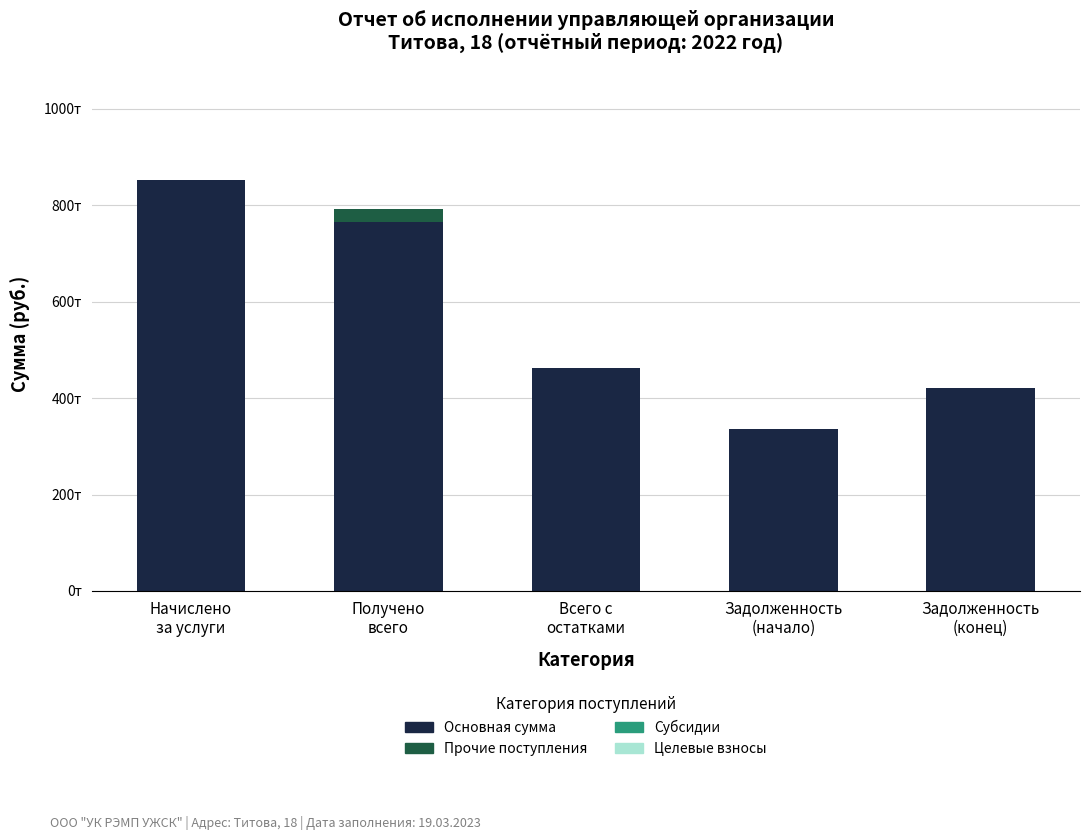

What is the lowest value of the Основная сумма series?

335034.2